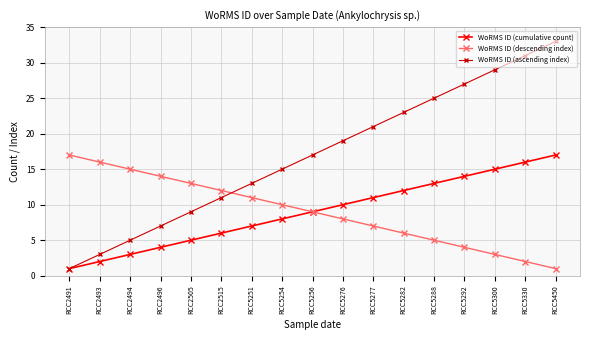

What is the spread (max minus min) of values at RCC2515?

6